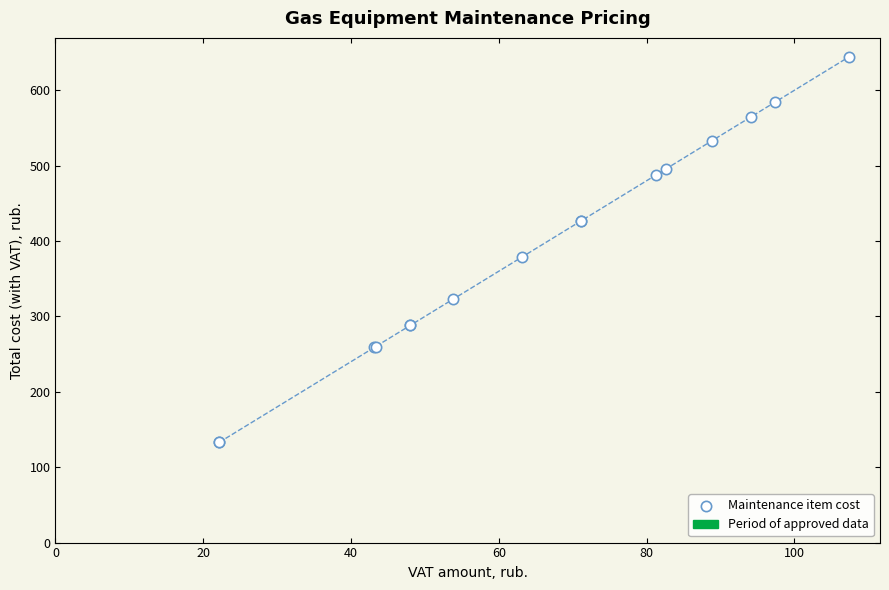

What Y value in the scatter plot is closest to 388?

379